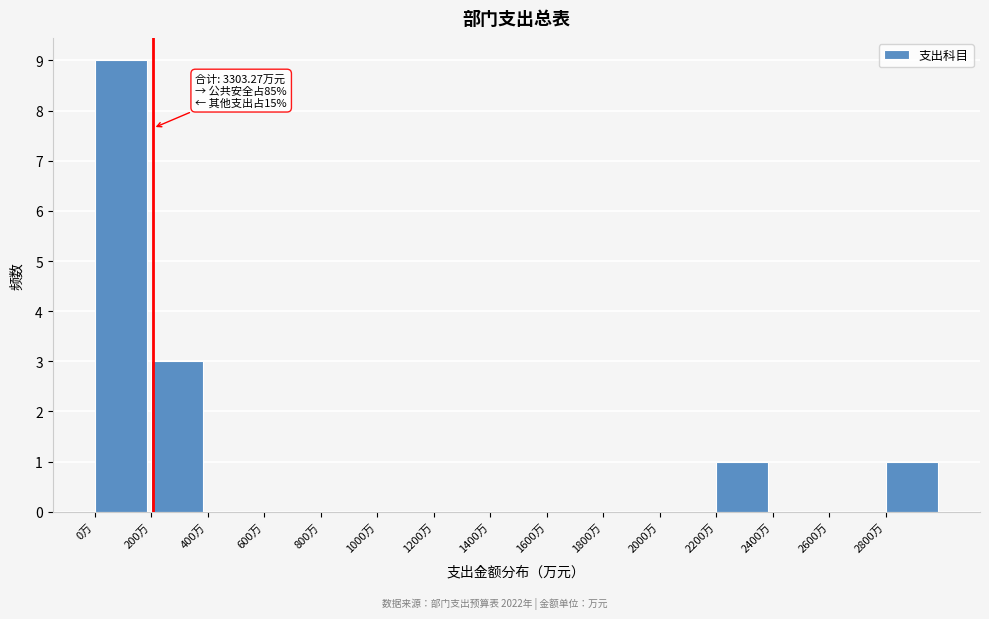

Which range on the x-axis has the tallest bar?

0 to 200